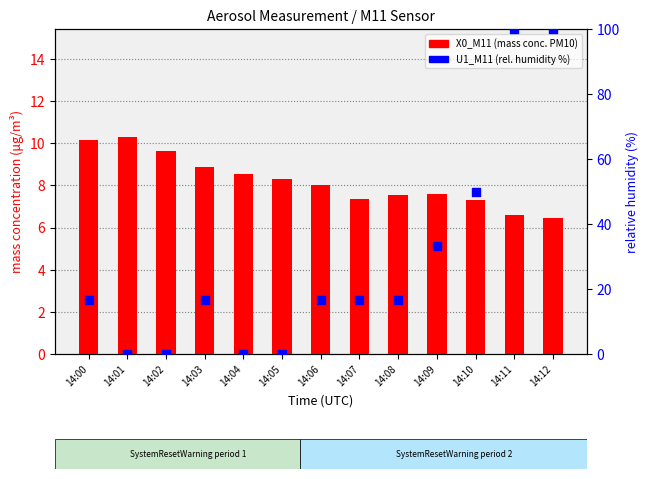

Which series reaches the minimum Y coordinate?

U1_M11 (rel. humidity %)